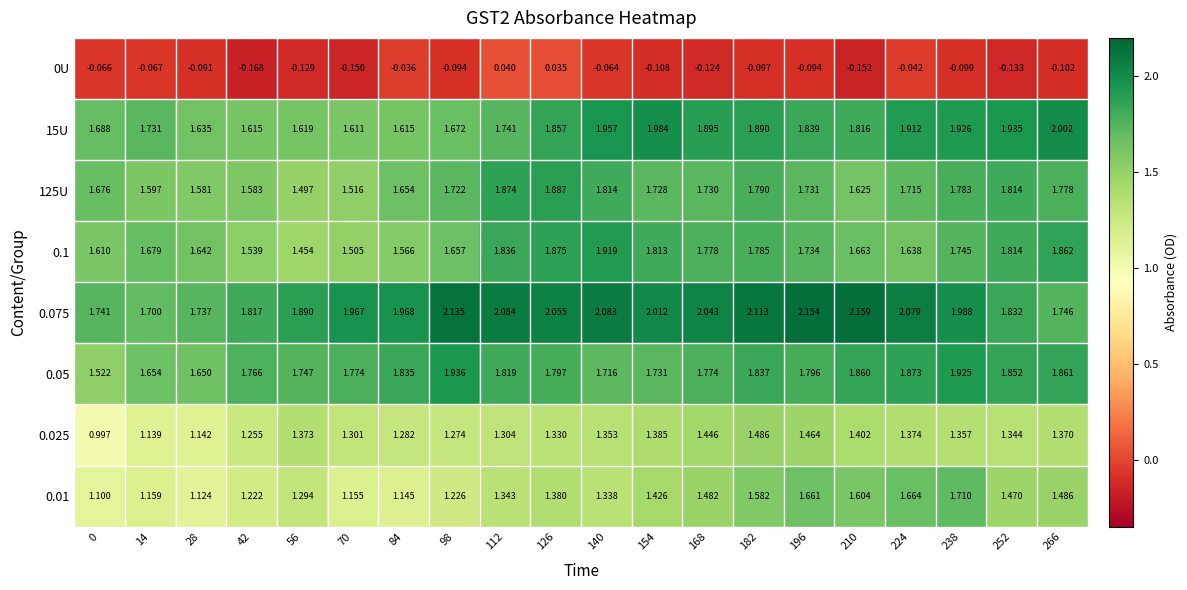

Is the value of 0.025 at 238 greater than the value of 0.01 at 112?

Yes